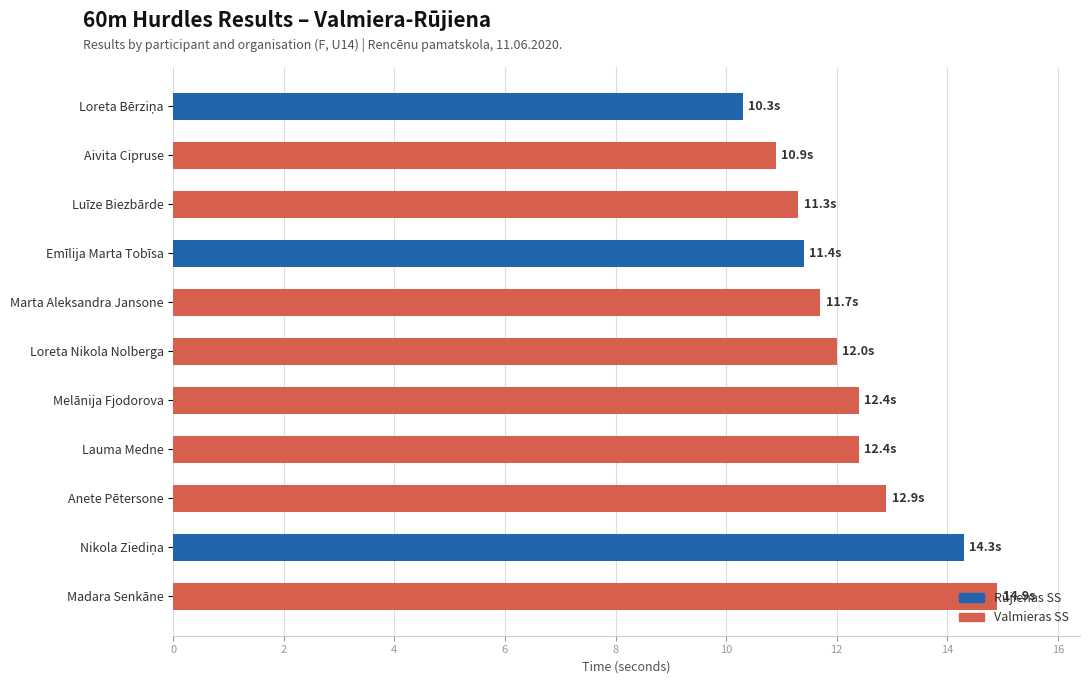

What is the change in value from Luīze Biezbārde to Marta Aleksandra Jansone?

+0.4